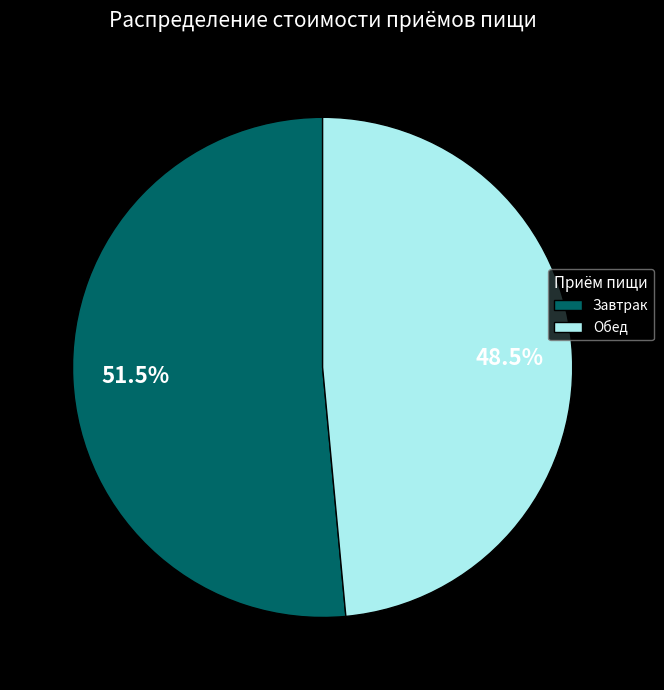

Is there a majority slice in this chart?

Yes